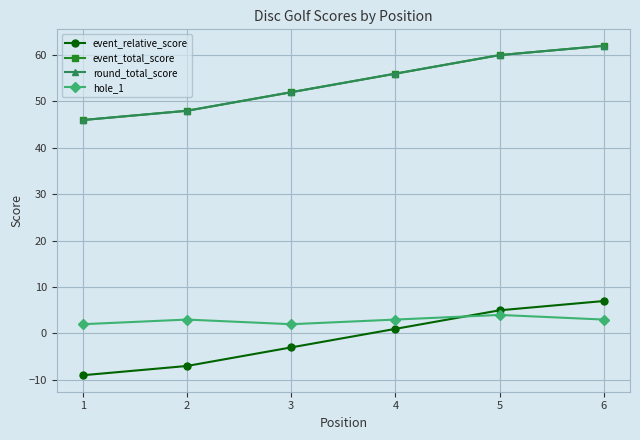

At how many categories does at least one series exceed 33?

6